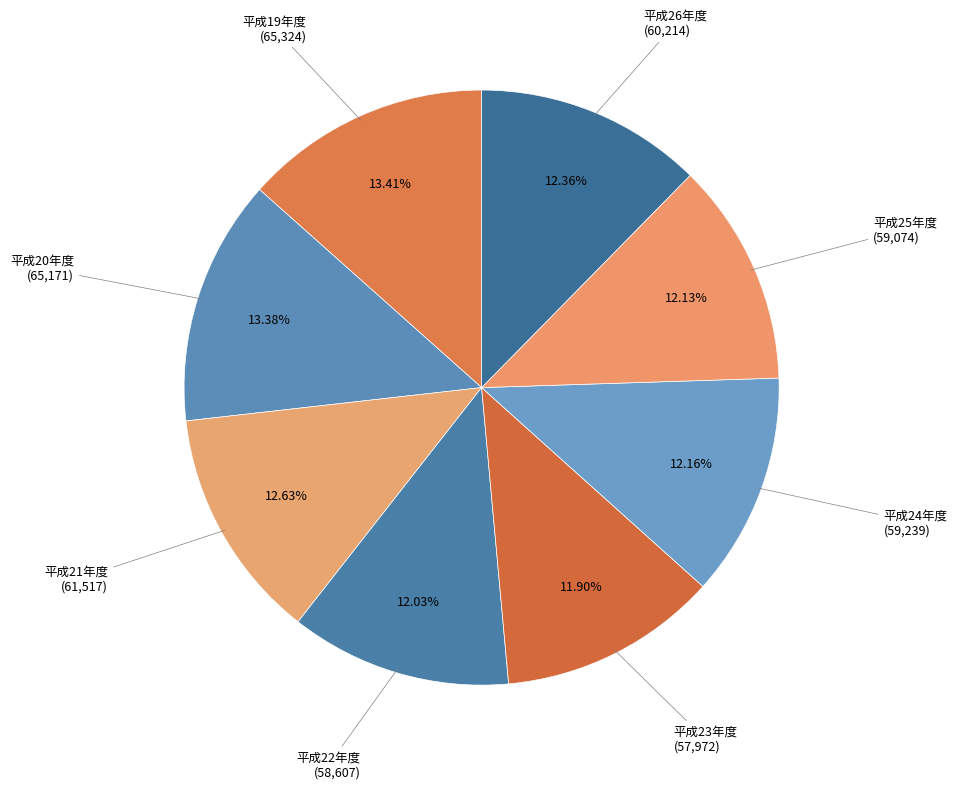

What is the smallest slice in the pie chart?

平成23年度